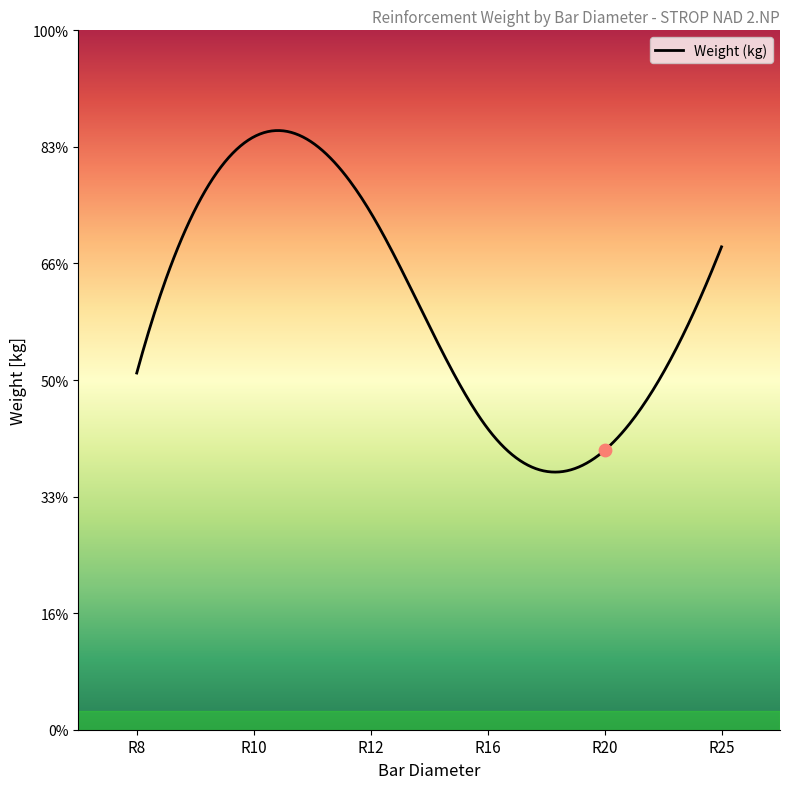

Which has a higher value, R8 or R12?

R12